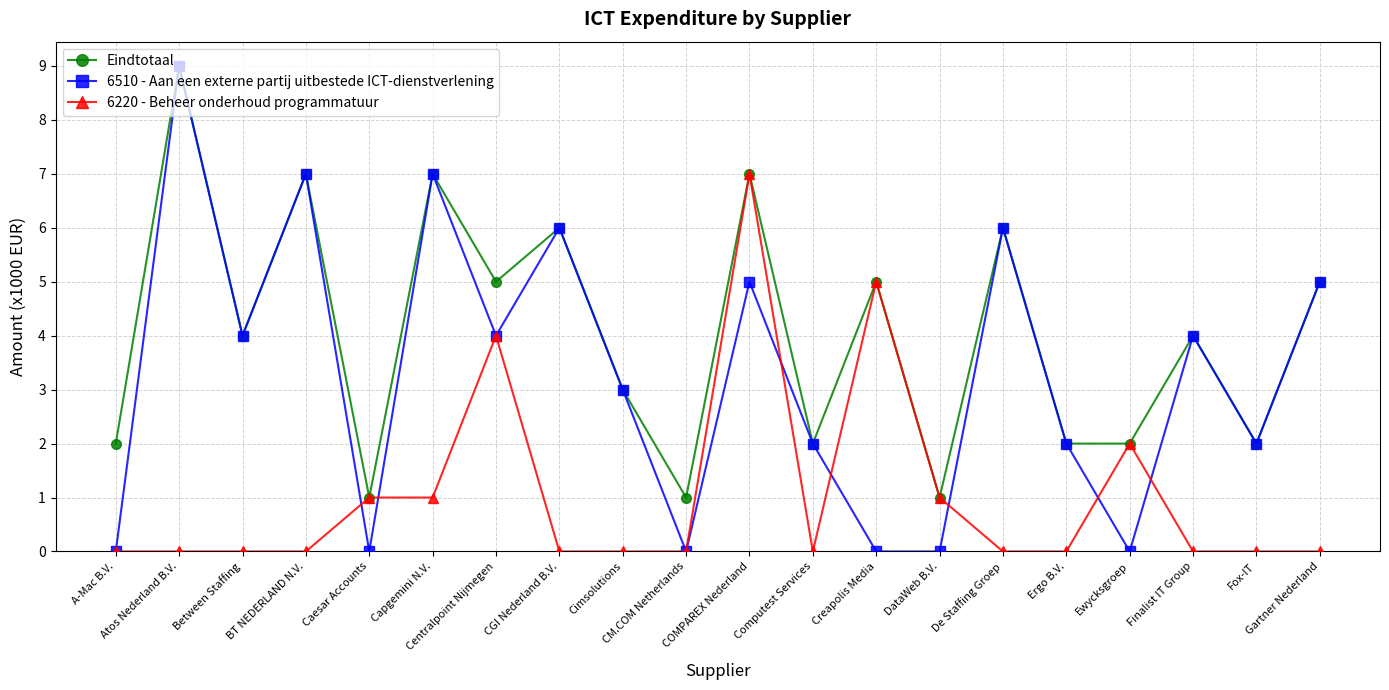

How many categories are shown in the chart?

20